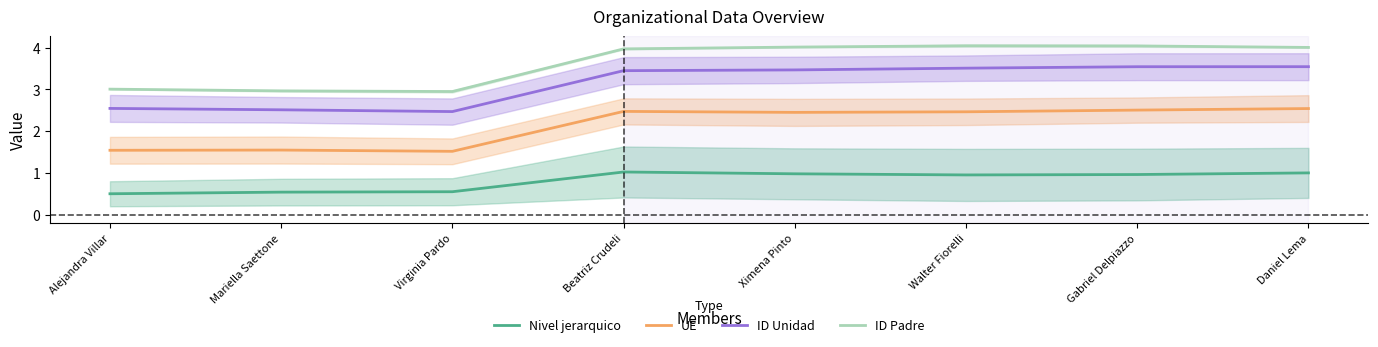

The value of ID Padre at Walter Fiorelli is 4.0. True or false?

True